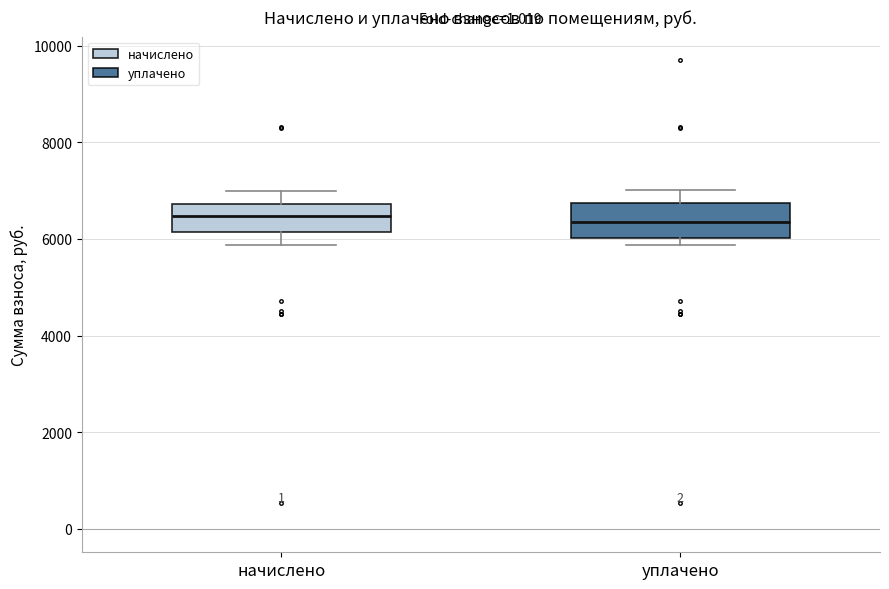

Where does the lower whisker of the box for начислено end on the y-axis? The values are not printed on the chart, so give them approximately, as read against the axis.

5800